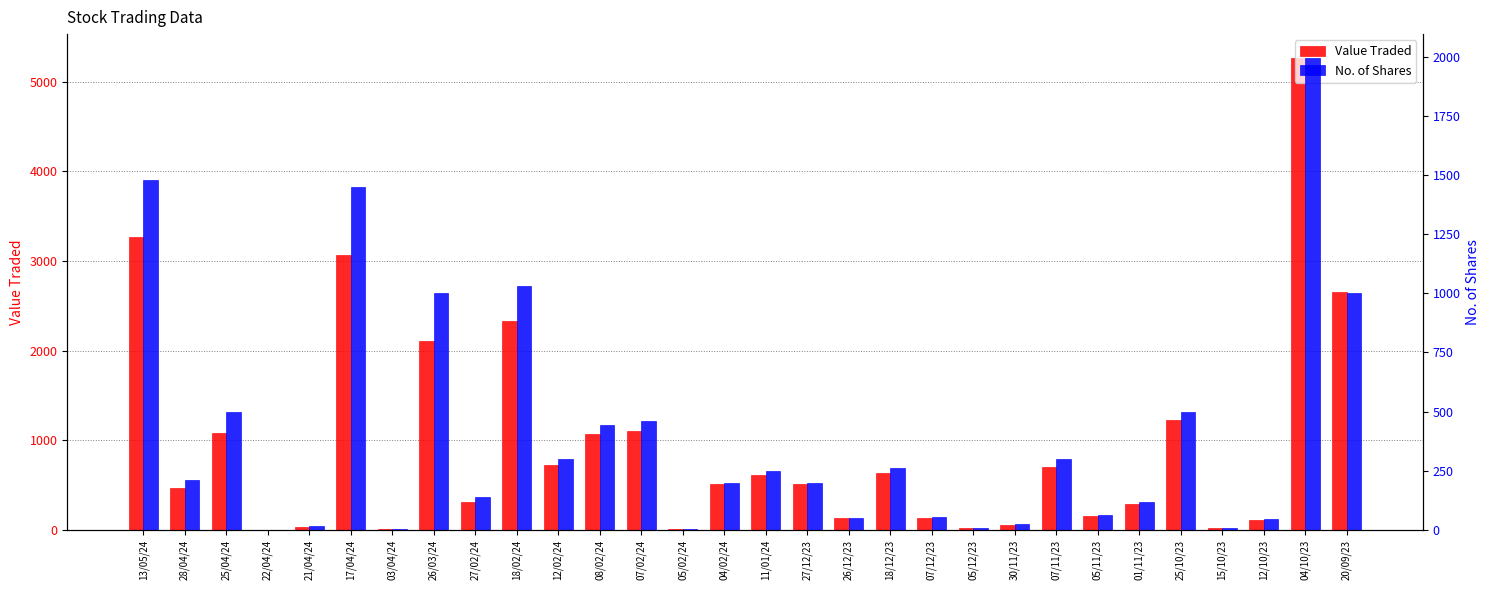

Which series has the largest total across all categories?

Value Traded